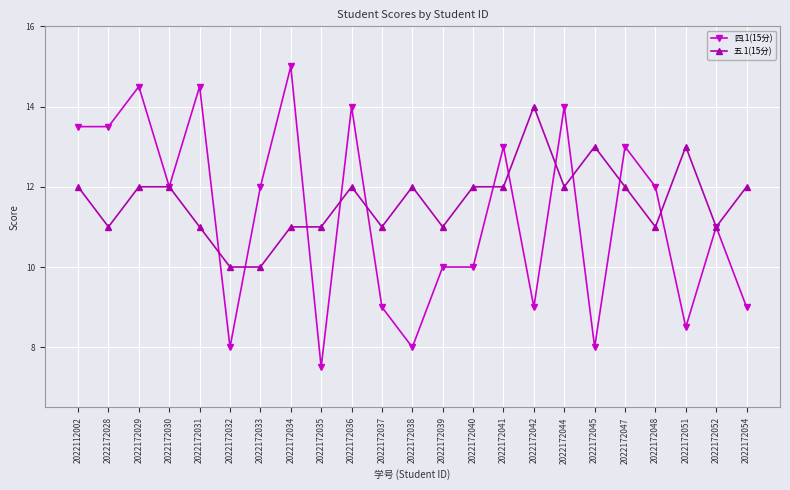

What is the difference between the highest and lowest values at 2022172045?

5.0